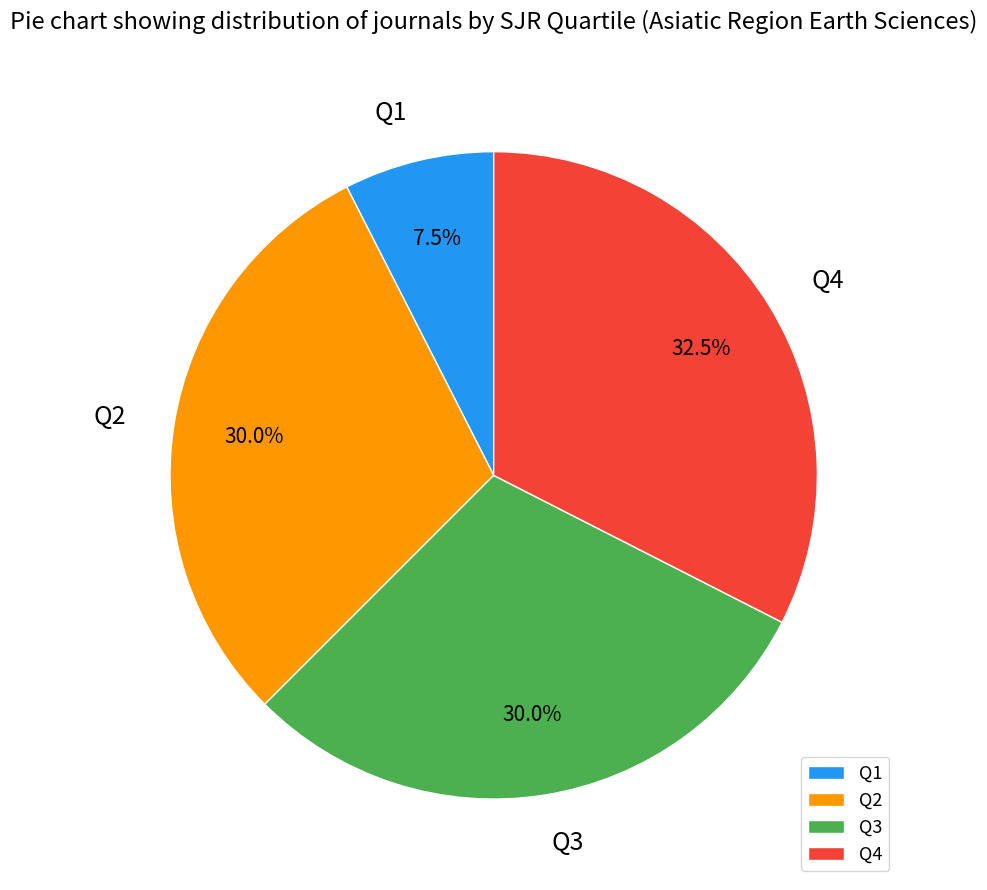

The Q1 slice represents 2% of the pie. True or false?

False